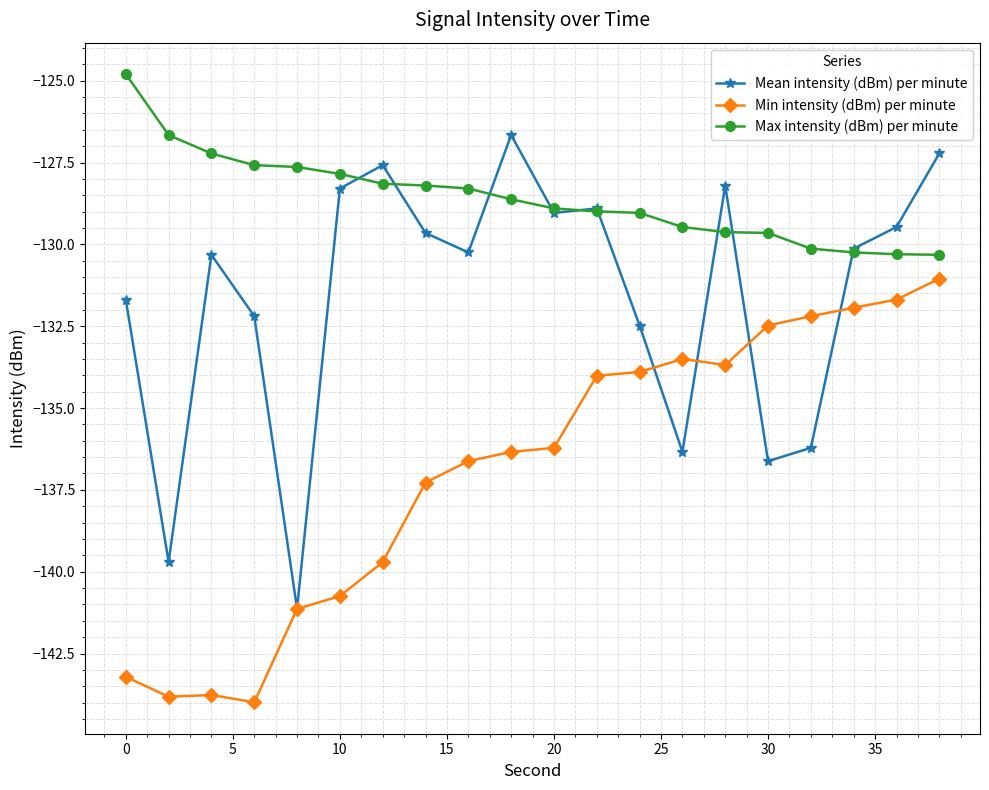

What are all the series names shown in the legend?

Mean intensity (dBm) per minute, Min intensity (dBm) per minute, Max intensity (dBm) per minute